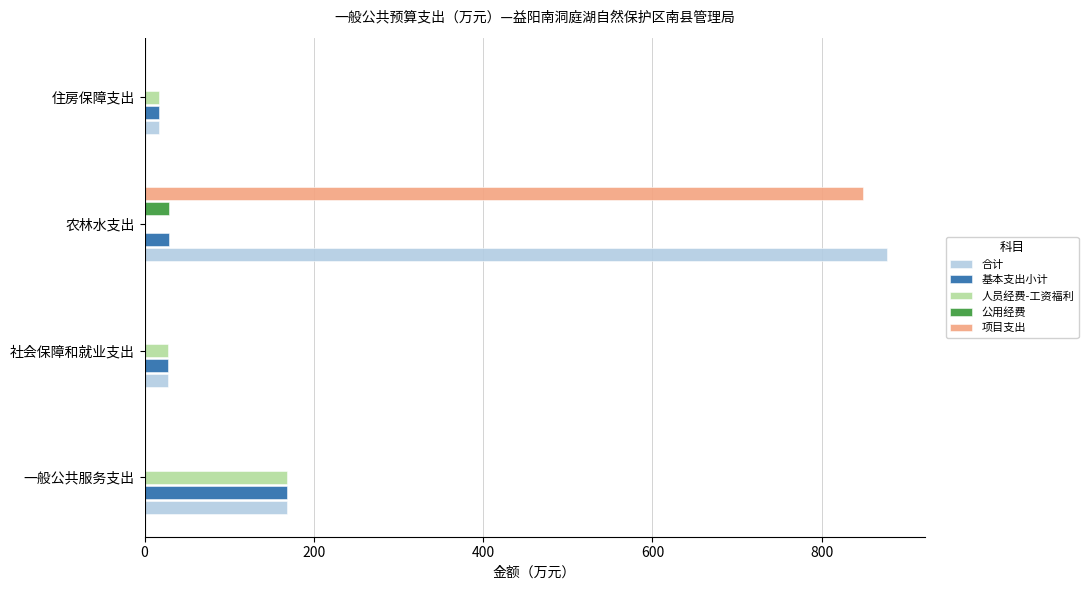

Which label corresponds to the largest value in the chart?

农林水支出